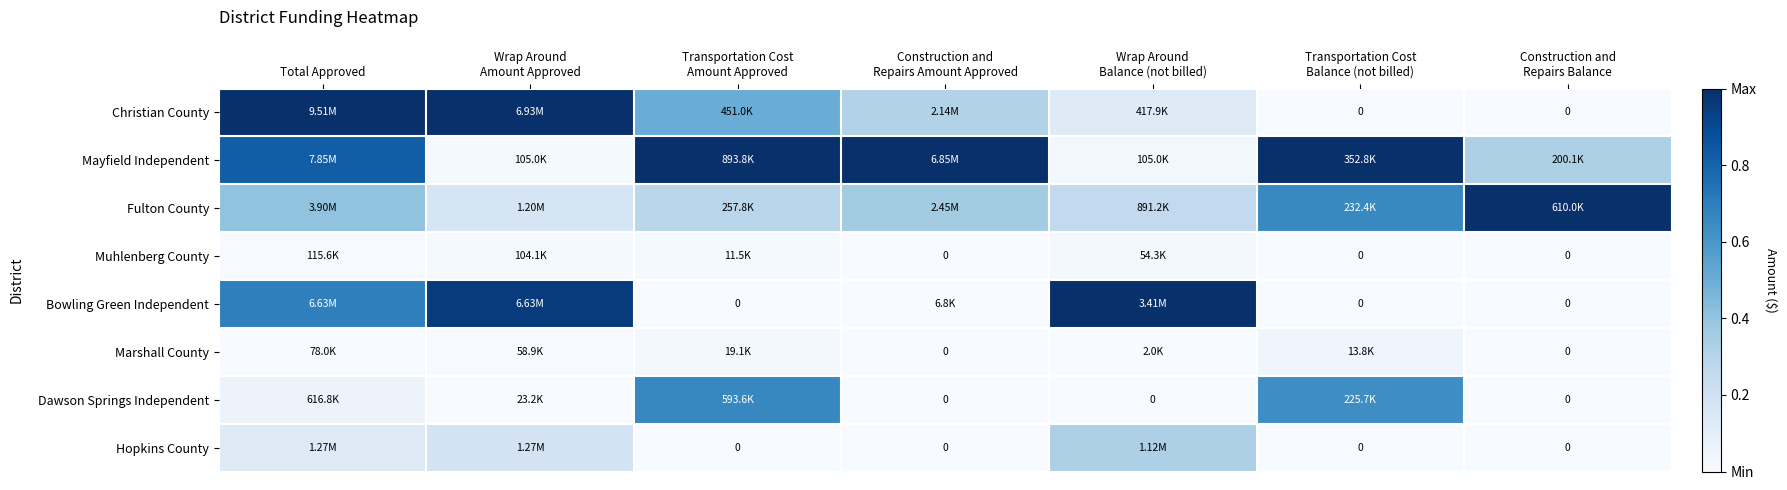

Between Total Approved and Wrap Around
Balance (not billed), which is larger?

Total Approved